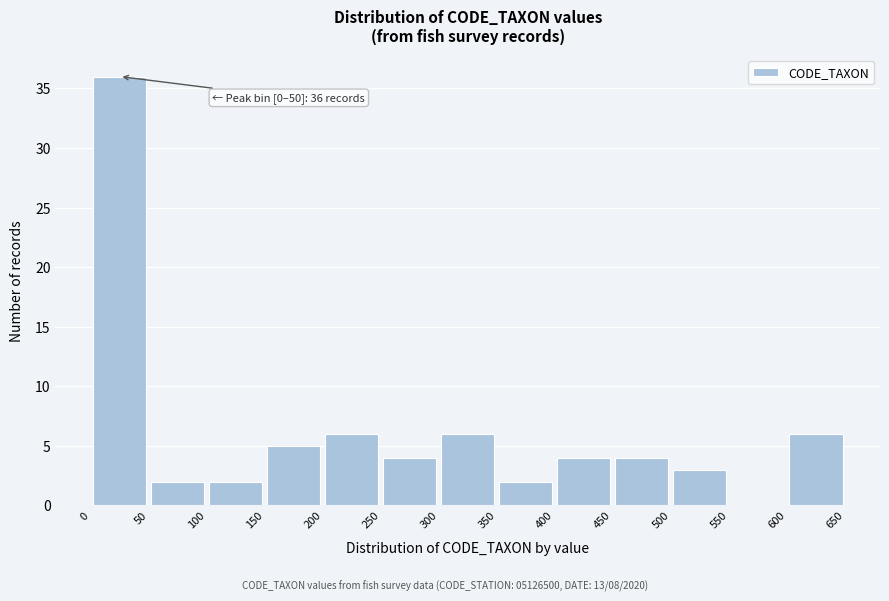

Over which range of the x-axis is the bar tallest?

0 to 50